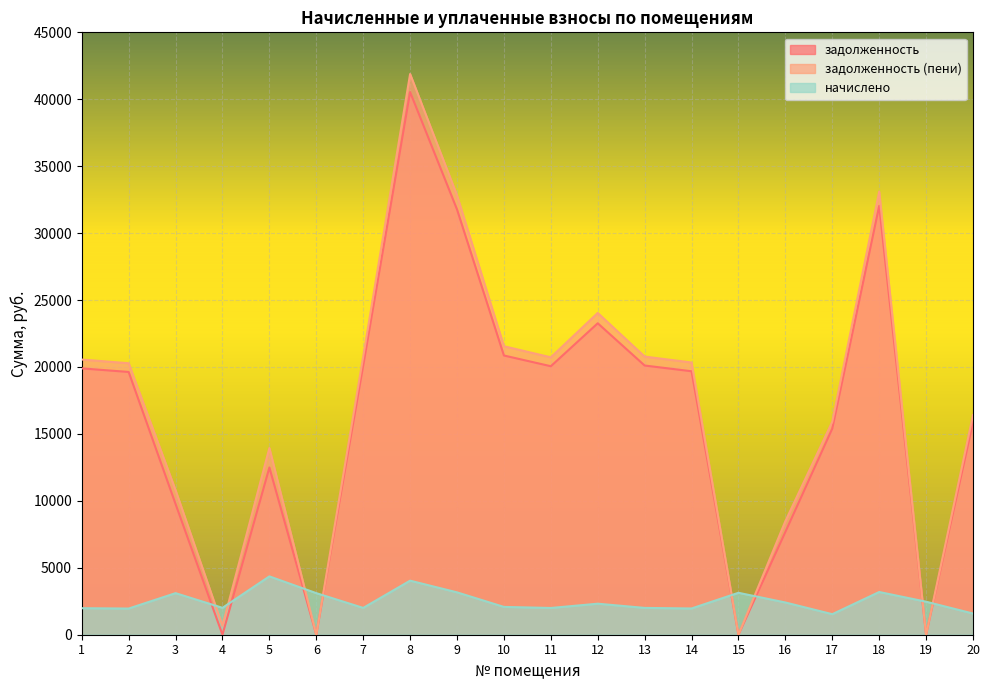

Which series has the largest total across all categories?

задолженность (пени)